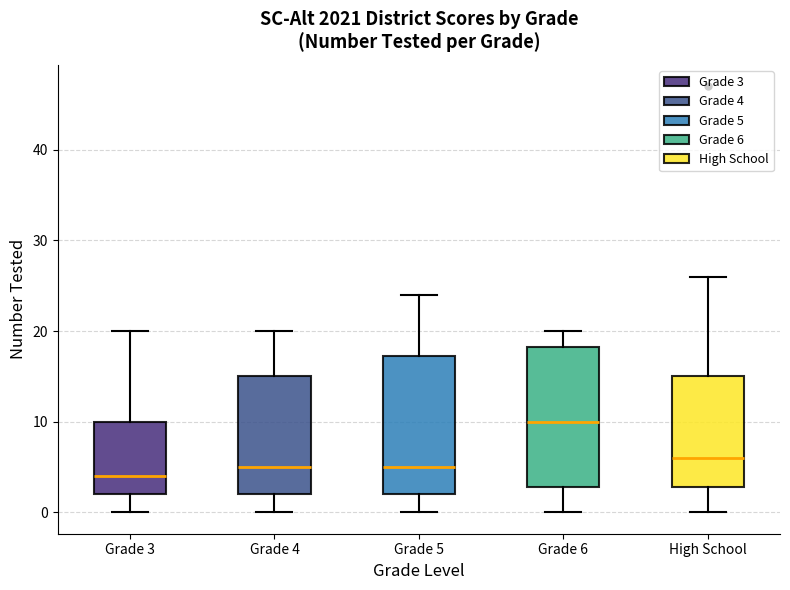

Reading left to right, read every box against the y-axis: the position of its median line, the range the box covers, and the ends of its whiskers. The values are not printed on the chart, so give them approximately, as read against the axis.

Grade 3: median 4, box 2 to 10, whiskers 0 to 20
Grade 4: median 5, box 2 to 15, whiskers 0 to 20
Grade 5: median 5, box 2 to 17, whiskers 0 to 24
Grade 6: median 10, box 3 to 18, whiskers 0 to 20
High School: median 6, box 3 to 15, whiskers 0 to 26